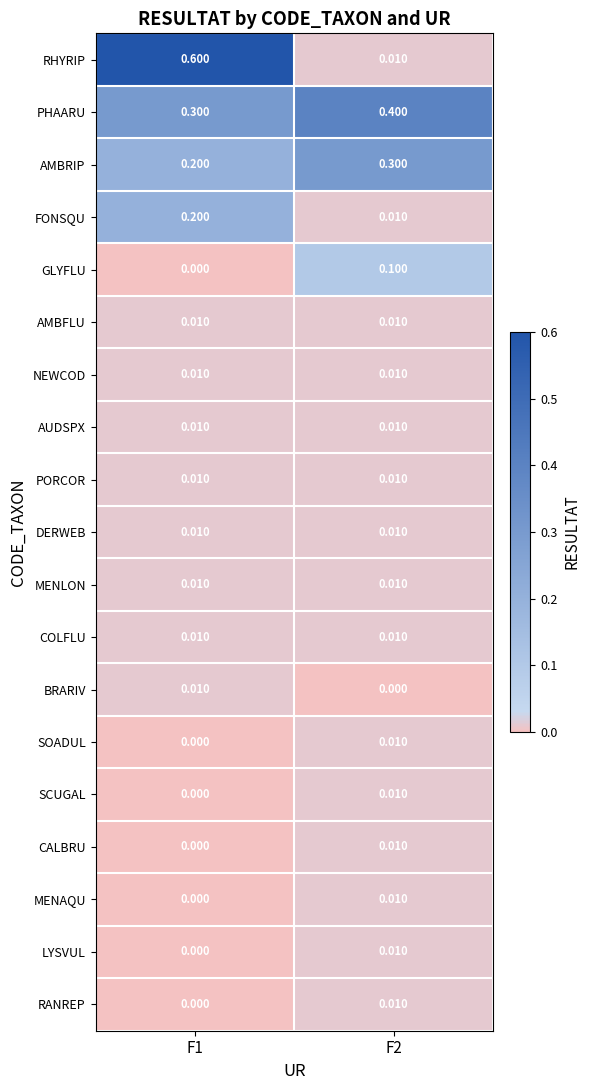

How many data points does each series have?

2